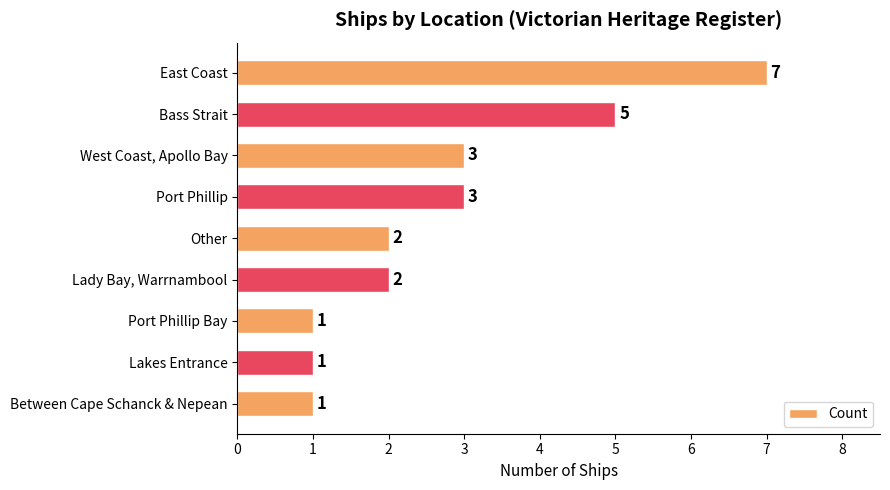

What is the sum of all values?

25